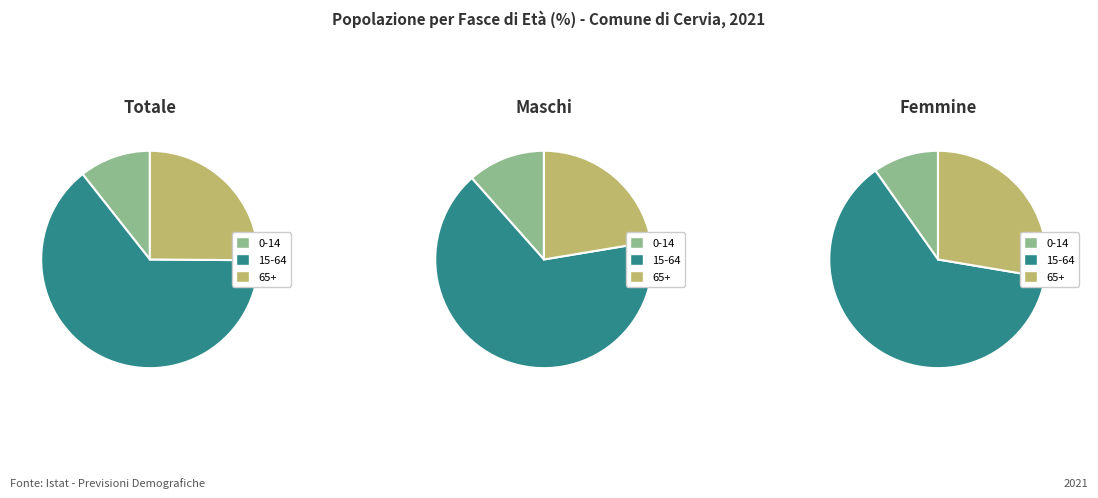

Combined, what portion of the pie is Totale and Maschi?

74.9%